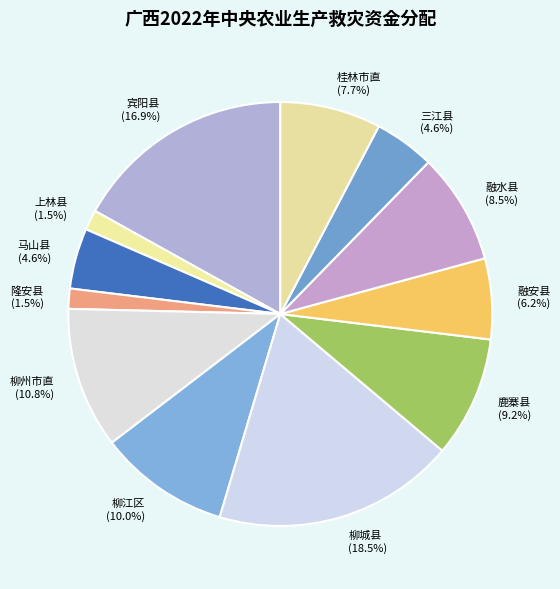

To the nearest percent, what is the average slice percentage?

8%